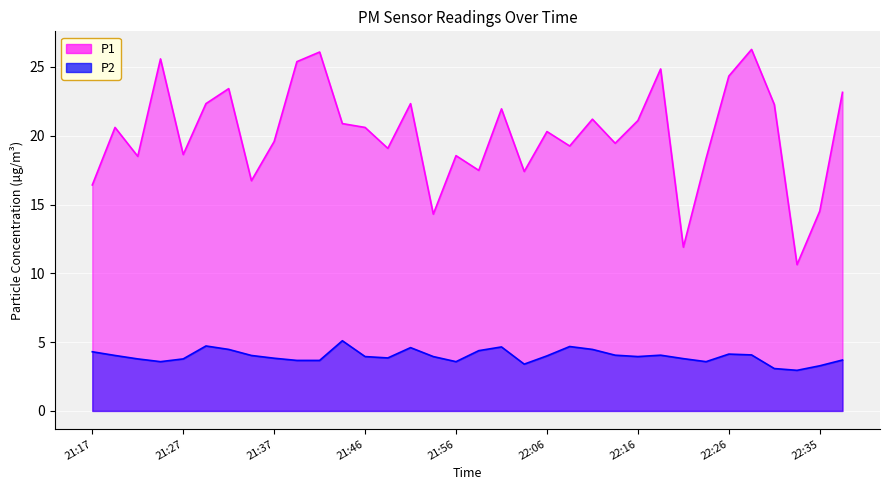

List the labels in order of P1 value, smallest first.

22:33, 22:21, 21:54, 22:35, 21:17, 21:34, 22:03, 21:59, 22:23, 21:22, 21:56, 21:27, 21:49, 22:08, 22:13, 21:37, 22:06, 21:20, 21:46, 21:44, 22:16, 22:11, 22:01, 22:31, 21:29, 21:51, 22:38, 21:32, 22:26, 22:18, 21:39, 21:25, 21:42, 22:28